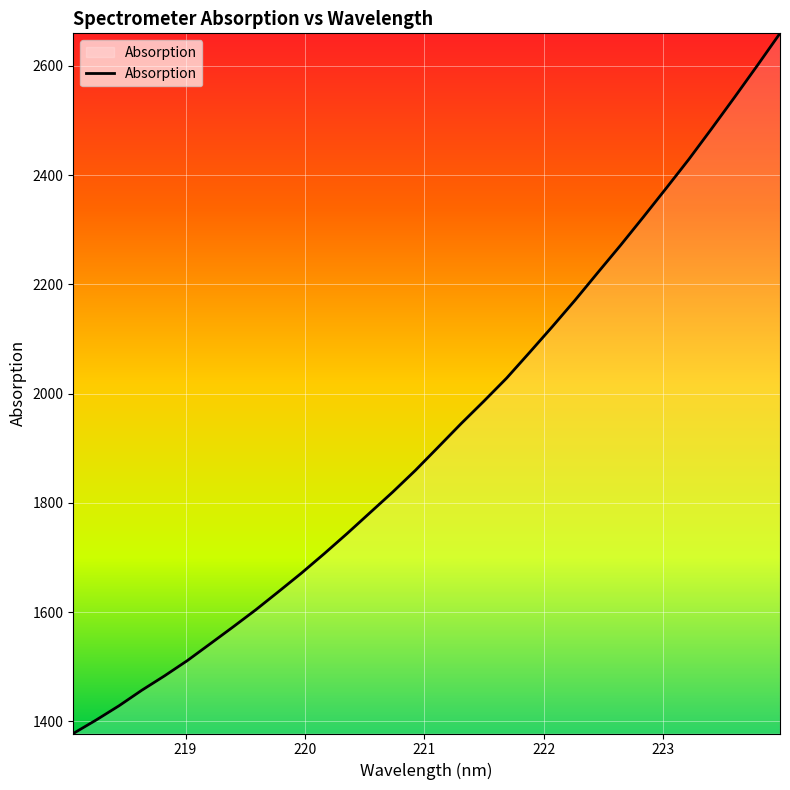

What is the smallest value displayed?

1378.0